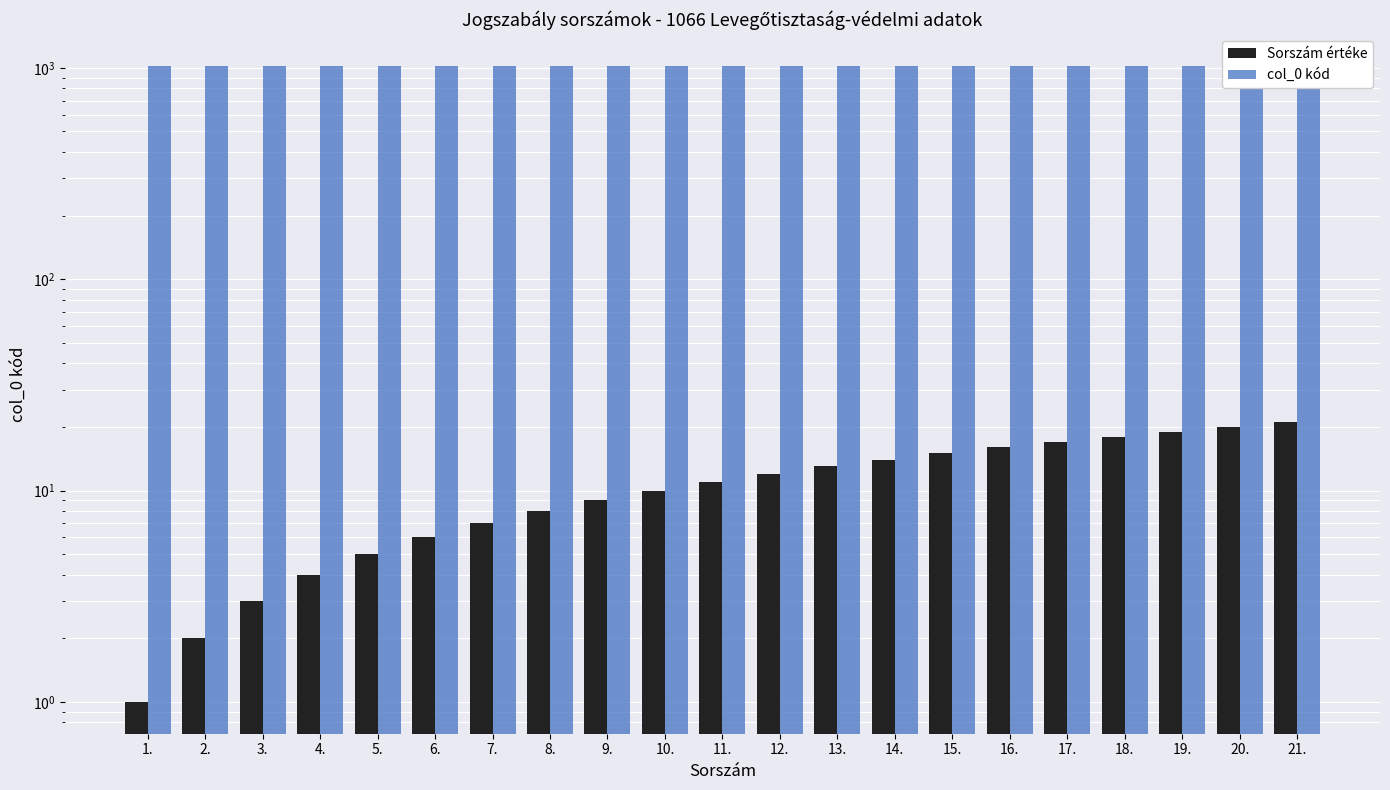

List the series in order of their overall mean, lowest first.

Sorszám értéke, col_0 kód